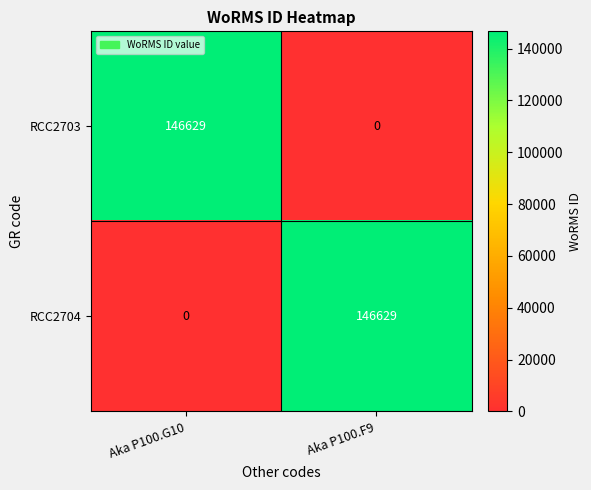

What is the difference between the highest and lowest values at Aka P100.G10?

146629